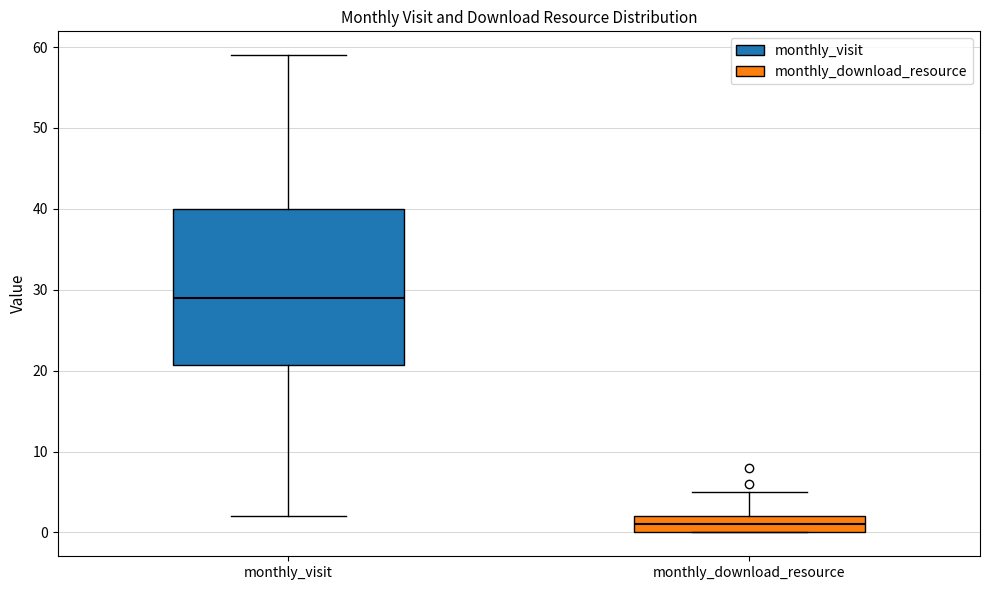

Reading left to right, read every box against the y-axis: the position of its median line, the range the box covers, and the ends of its whiskers. The values are not printed on the chart, so give them approximately, as read against the axis.

monthly_visit: median 29, box 21 to 40, whiskers 2 to 59
monthly_download_resource: median 1, box 0 to 2, whiskers 0 to 5